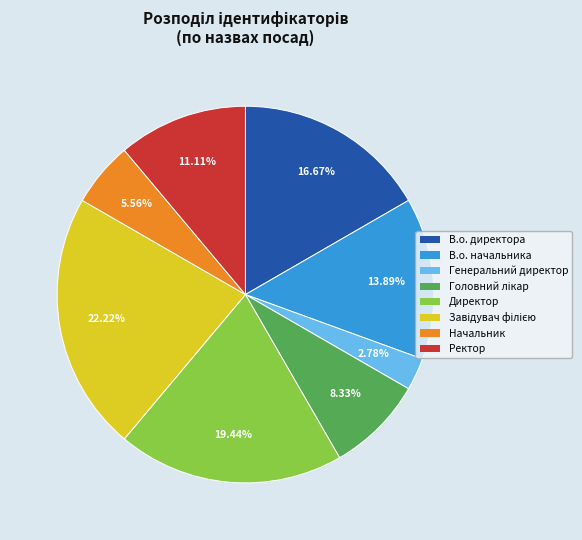

Does any single category account for the majority?

No